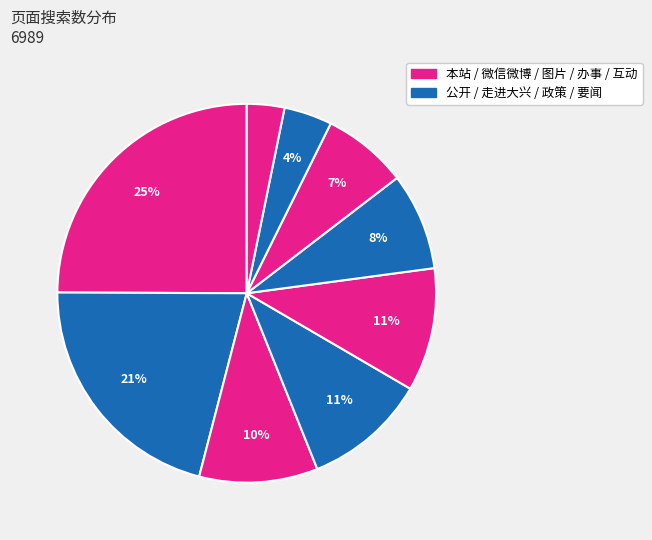

To the nearest percent, what is the average slice percentage?

11%